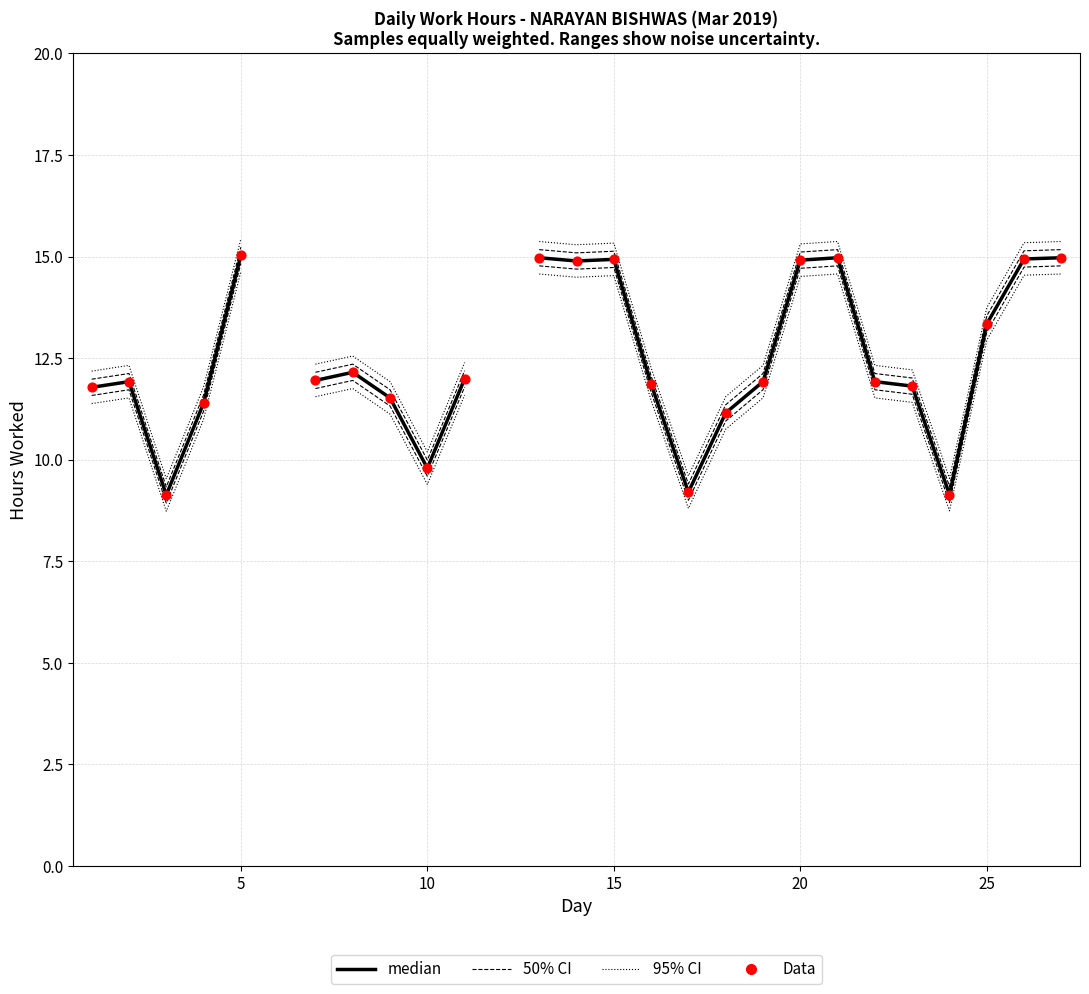

What are all the series names shown in the legend?

95% CI, 50% CI, median, Data